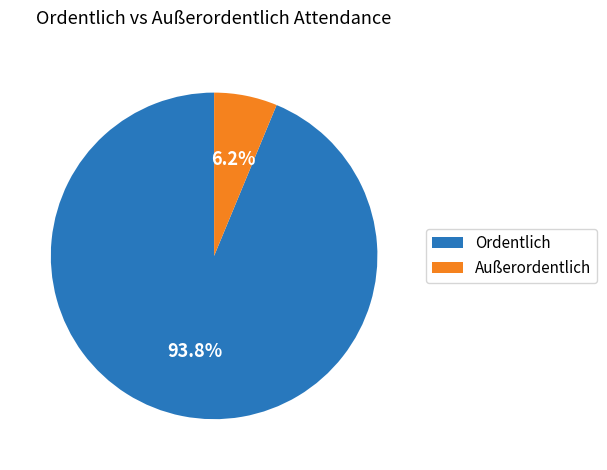

To the nearest percent, what portion does Ordentlich represent?

94%